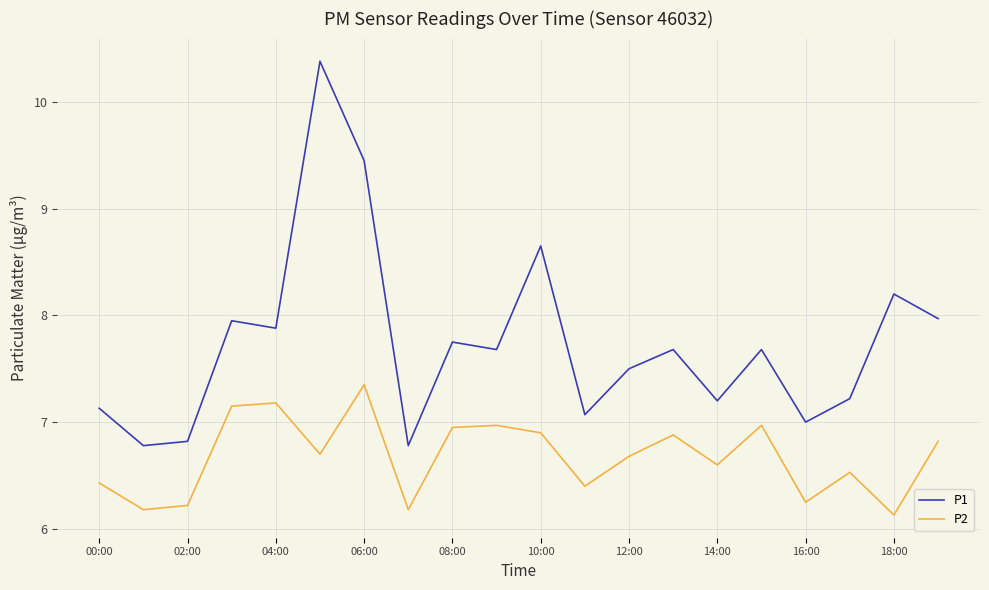

List the series in order of their peak value, highest first.

P1, P2